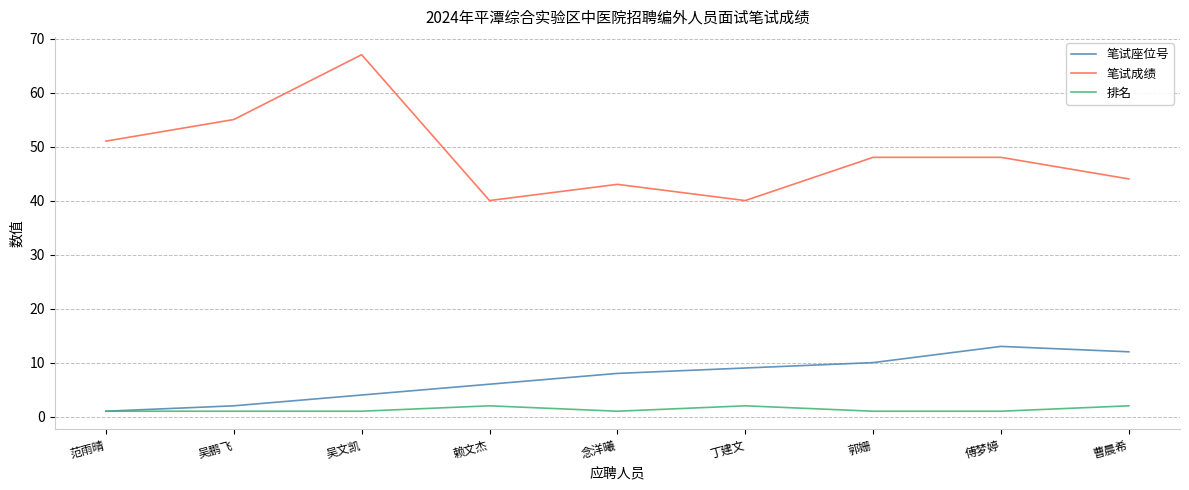

True or false: 笔试成绩 and 排名 cross at least once.

False